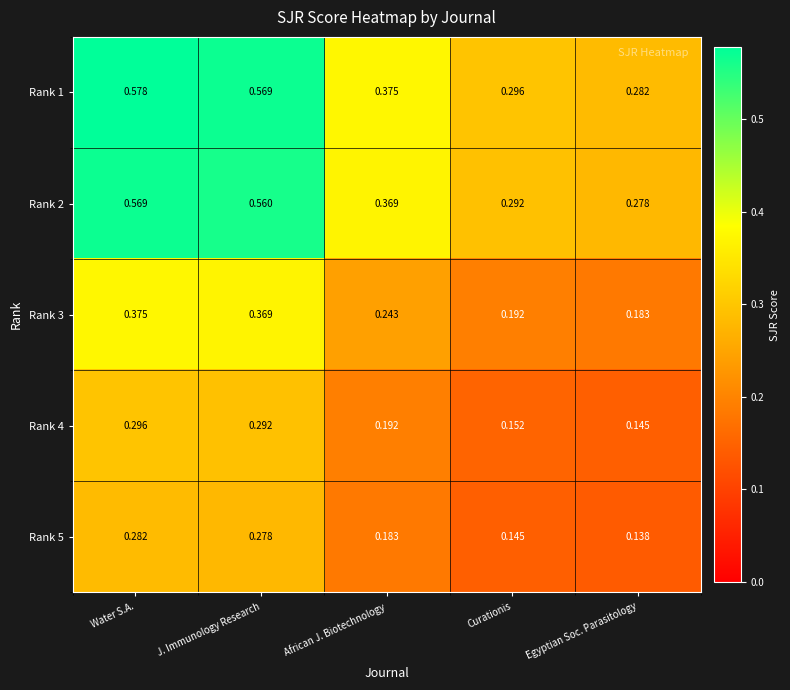

Which series has the largest total across all categories?

Rank 1